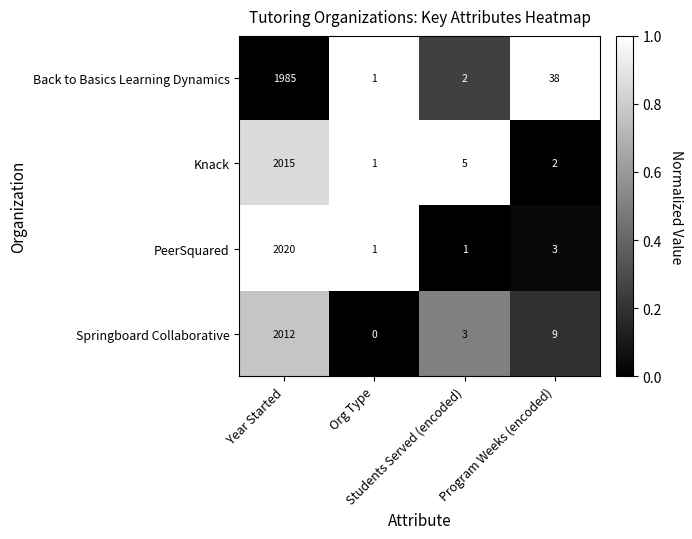

List the series in order of their peak value, highest first.

PeerSquared, Knack, Springboard Collaborative, Back to Basics Learning Dynamics